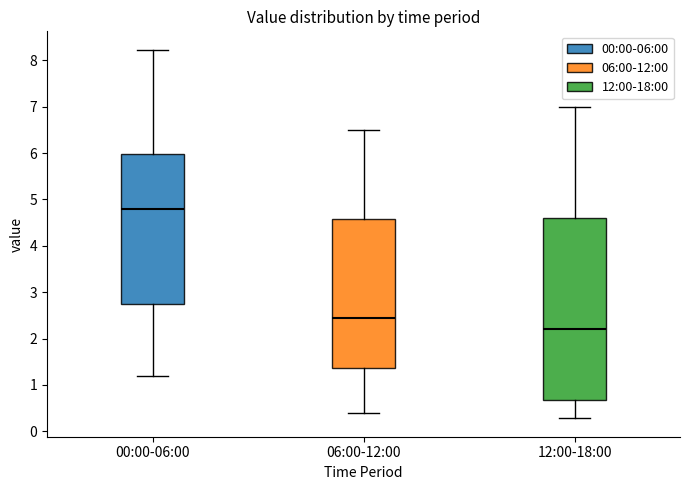

Which box is the tallest, from its lower edge to its upper edge?

12:00-18:00